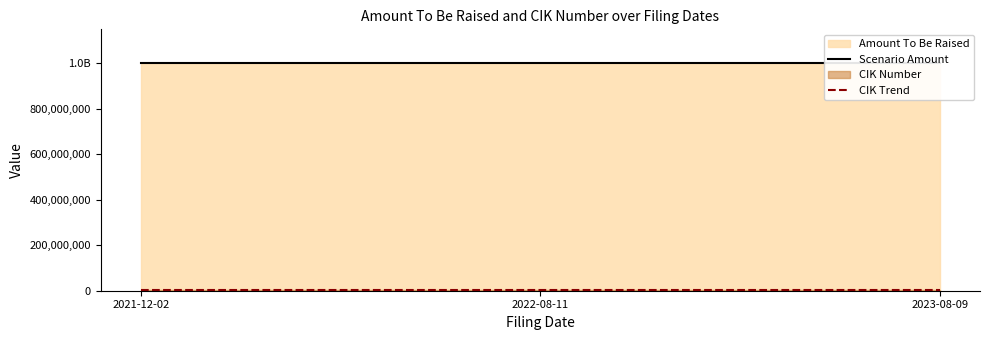

The Scenario Amount series shows 1000000000 at 2023-08-09. True or false?

True